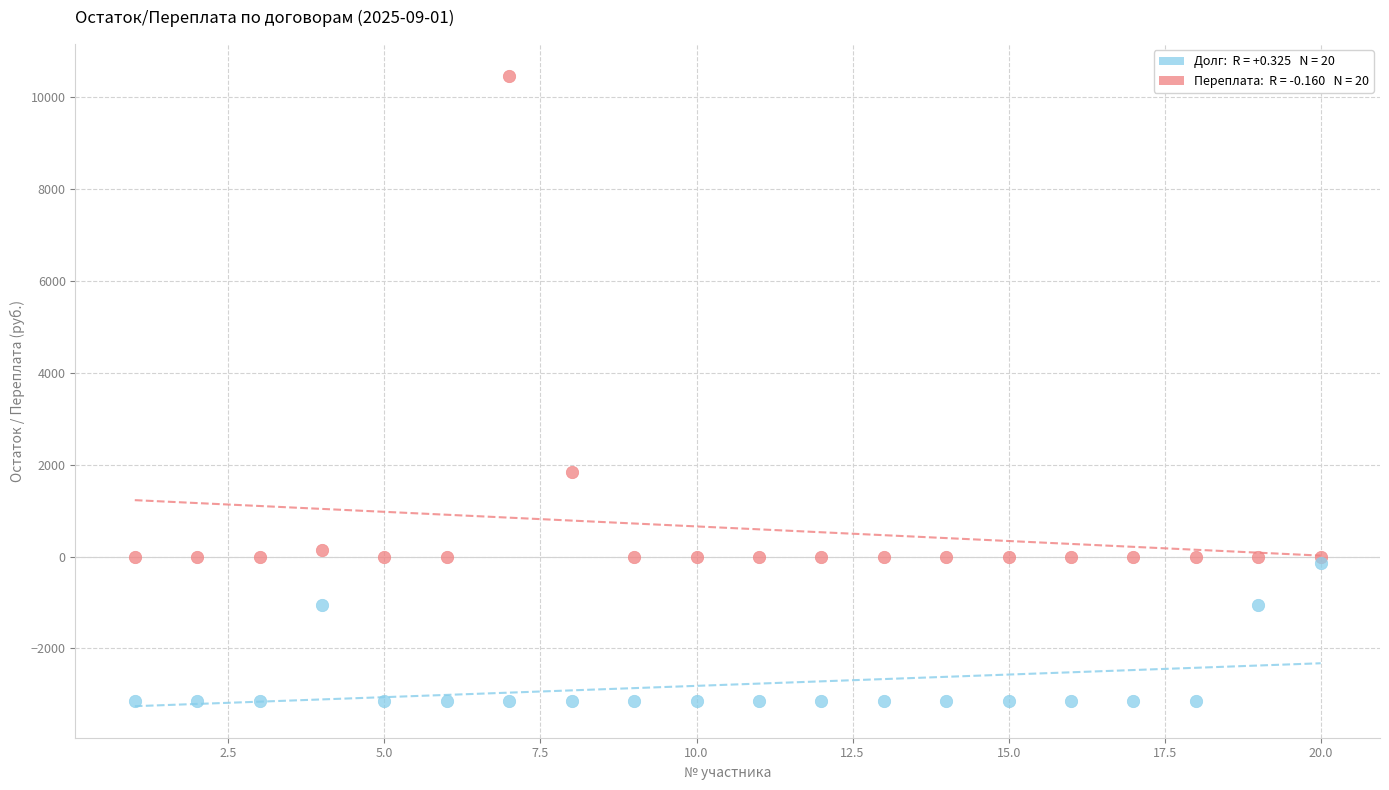

Across all series, what Y value is closest to 3658?

1850